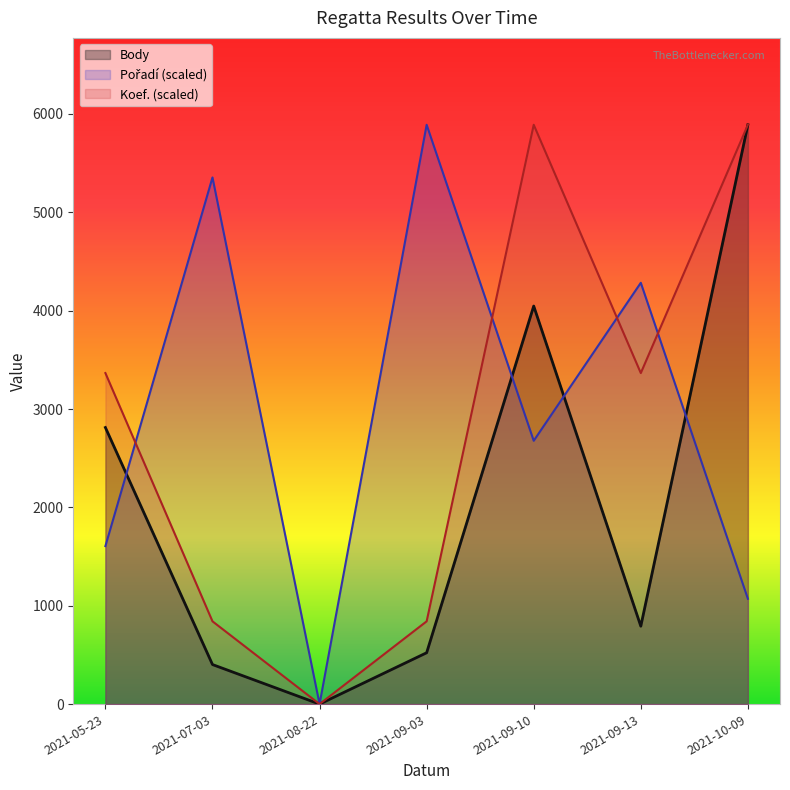

How many data points does each series have?

7